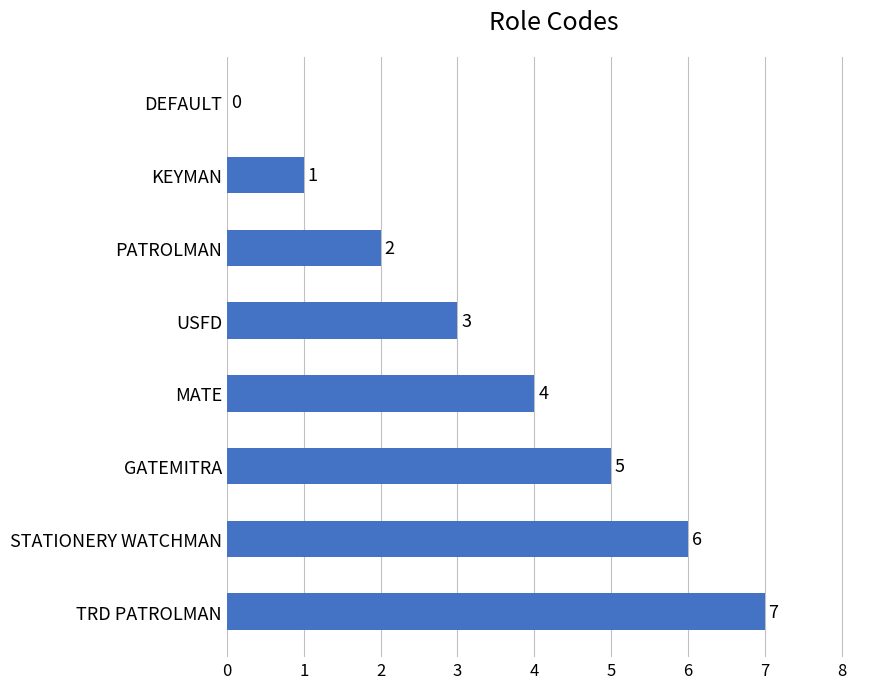

Is it true that the value at USFD is 1?

False